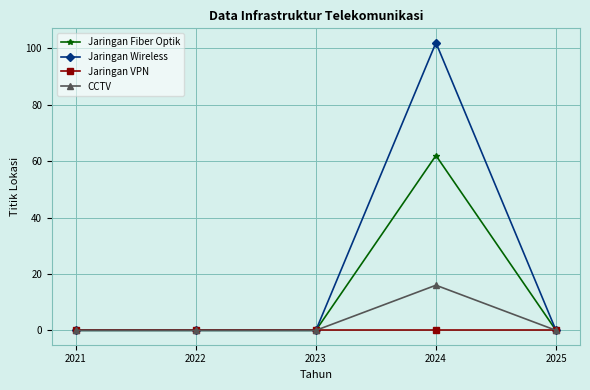

Does the chart display data point markers on the line(s)?

Yes